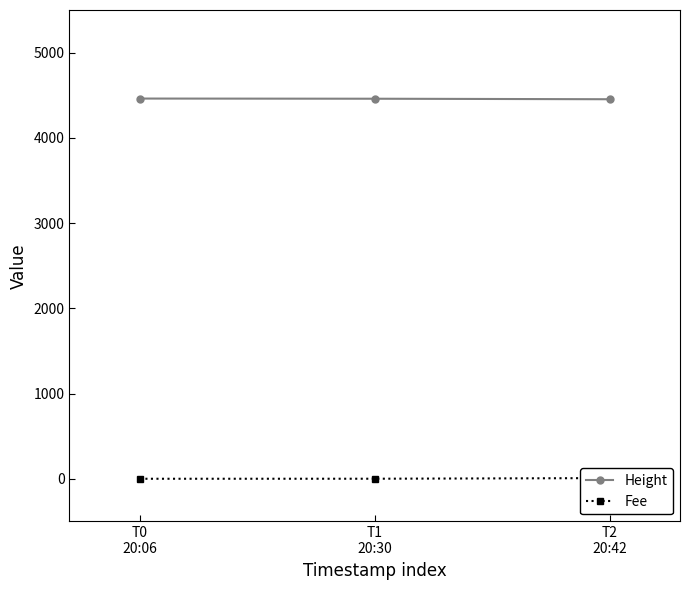

The Height series shows 4453.0 at T2
20:42. True or false?

True